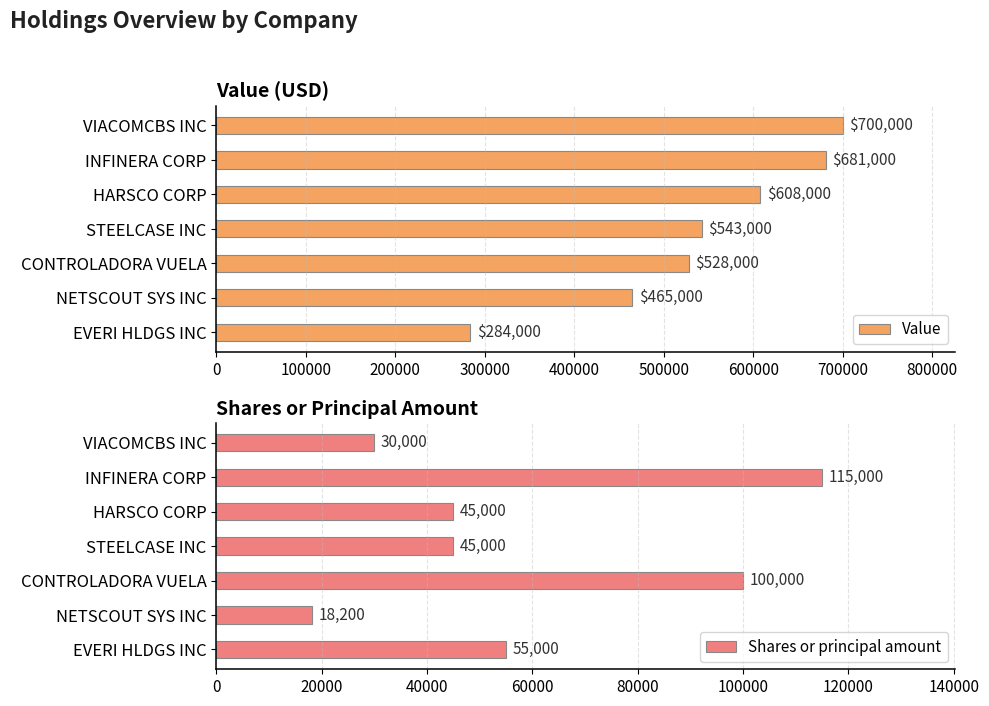

The value of Value at VIACOMCBS INC is 700000. True or false?

True